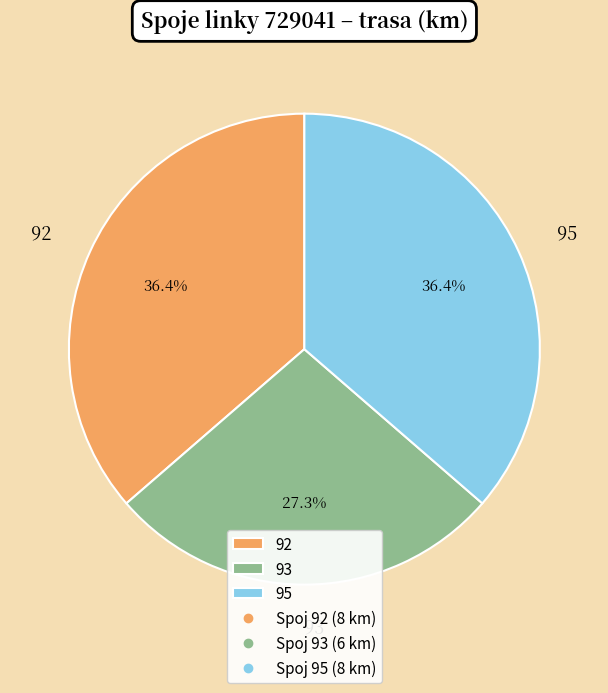

Combined, do 95 and 93 account for over 50%?

Yes